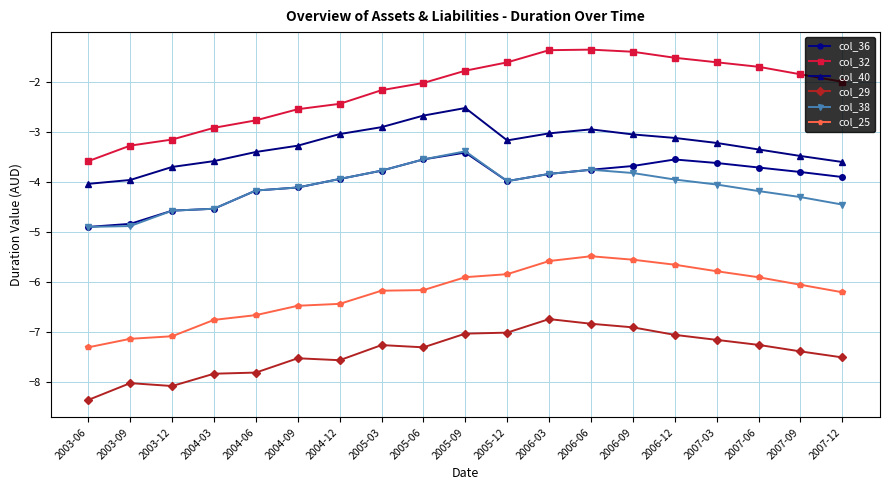

Between 2004-03 and 2007-03, which series saw the biggest shift?

col_32